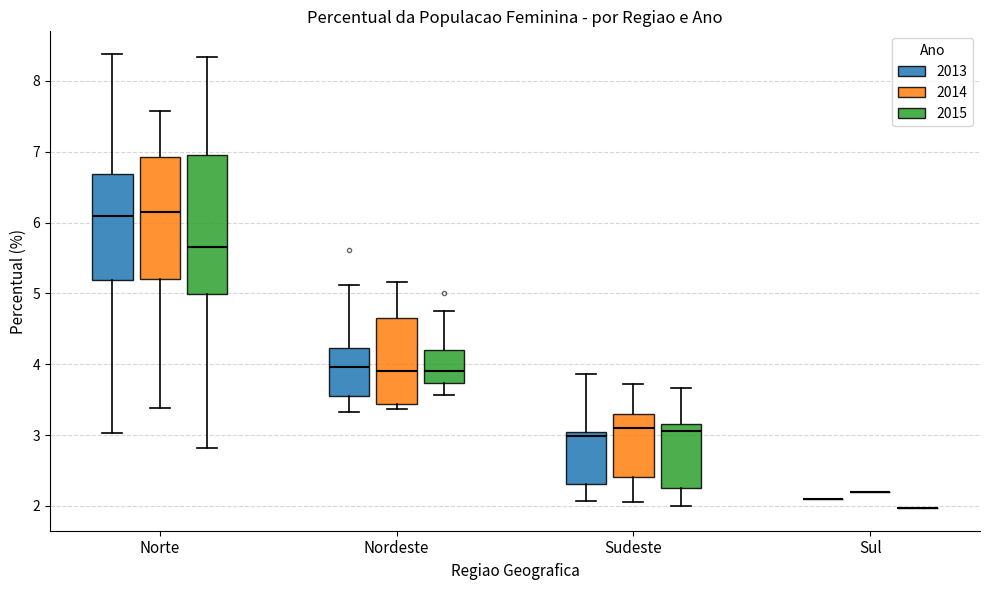

Reading left to right, transcribe this box plot: for each box, give where its median line is, the range the box spans, and where its two whiskers end, as read against the y-axis. The values are not printed on the chart, so give them approximately, as read against the axis.

Norte (2013): median 6.1, box 5.2 to 6.7, whiskers 3.0 to 8.4
Norte (2014): median 6.1, box 5.2 to 6.9, whiskers 3.4 to 7.6
Norte (2015): median 5.7, box 5.0 to 7.0, whiskers 2.8 to 8.3
Nordeste (2013): median 4.0, box 3.6 to 4.2, whiskers 3.3 to 5.1
Nordeste (2014): median 3.9, box 3.4 to 4.7, whiskers 3.4 (just below the box's lower edge) to 5.2
Nordeste (2015): median 3.9, box 3.7 to 4.2, whiskers 3.6 to 4.8
Sudeste (2013): median 3.0 (just below the box's upper edge), box 2.3 to 3.0, whiskers 2.1 to 3.9
Sudeste (2014): median 3.1, box 2.4 to 3.3, whiskers 2.1 to 3.7
Sudeste (2015): median 3.1, box 2.3 to 3.2, whiskers 2.0 to 3.7
Sul (2013): box collapsed to a line at 2.1, whiskers 2.1 to 2.1
Sul (2014): box collapsed to a line at 2.2, whiskers 2.2 to 2.2
Sul (2015): box collapsed to a line at 2.0, whiskers 2.0 to 2.0